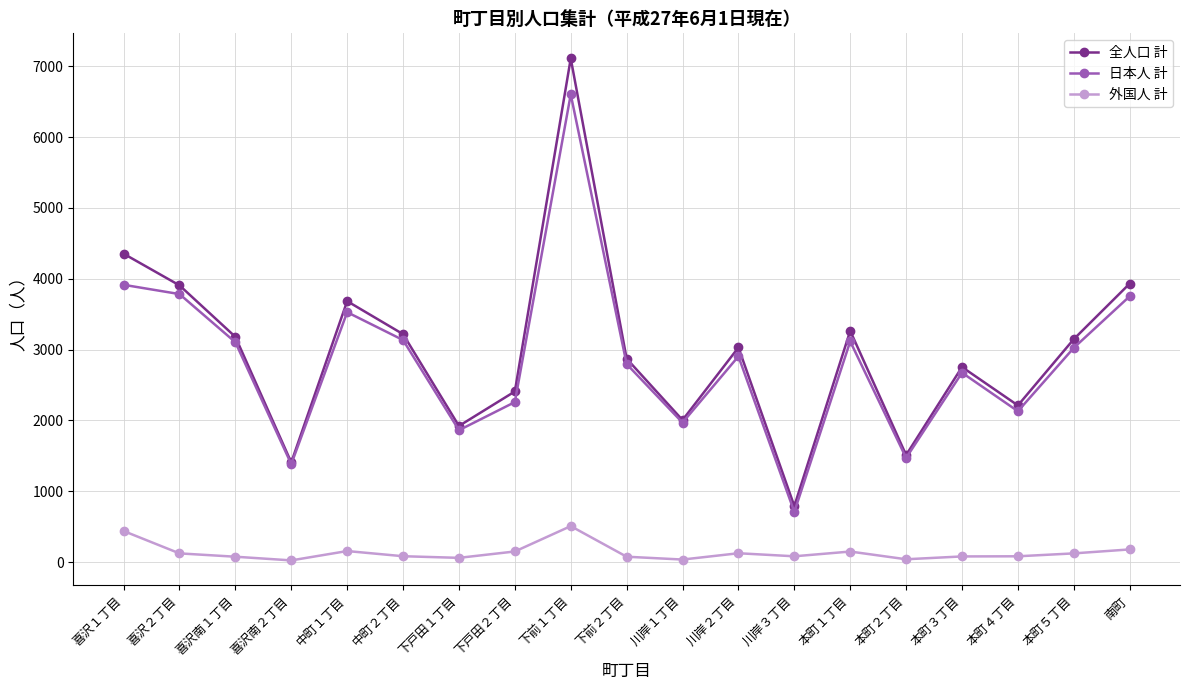

Where is 日本人 計 nearest to the value 3656?

南町